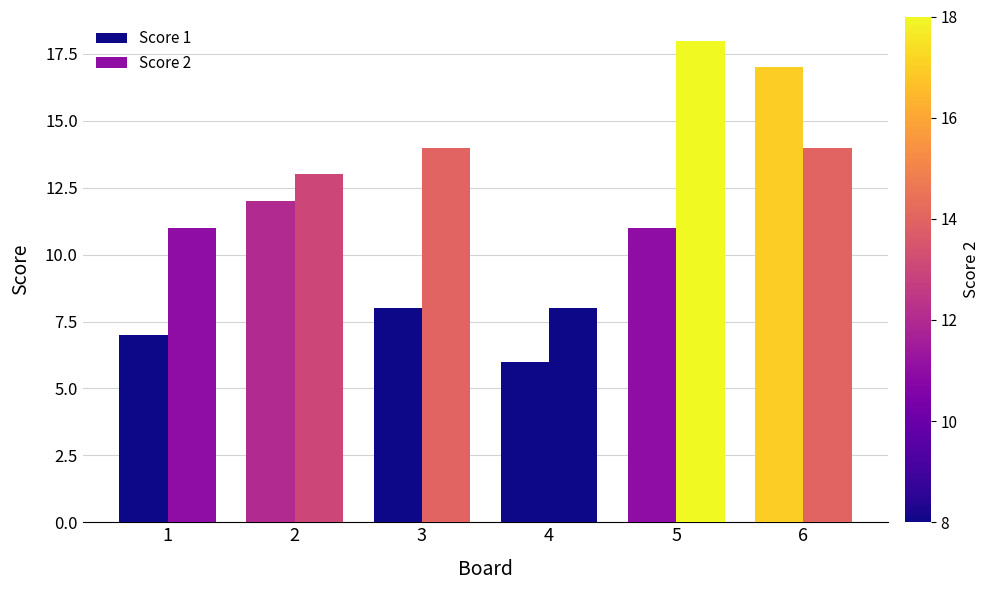

At which label does Score 2 first exceed 14?

5